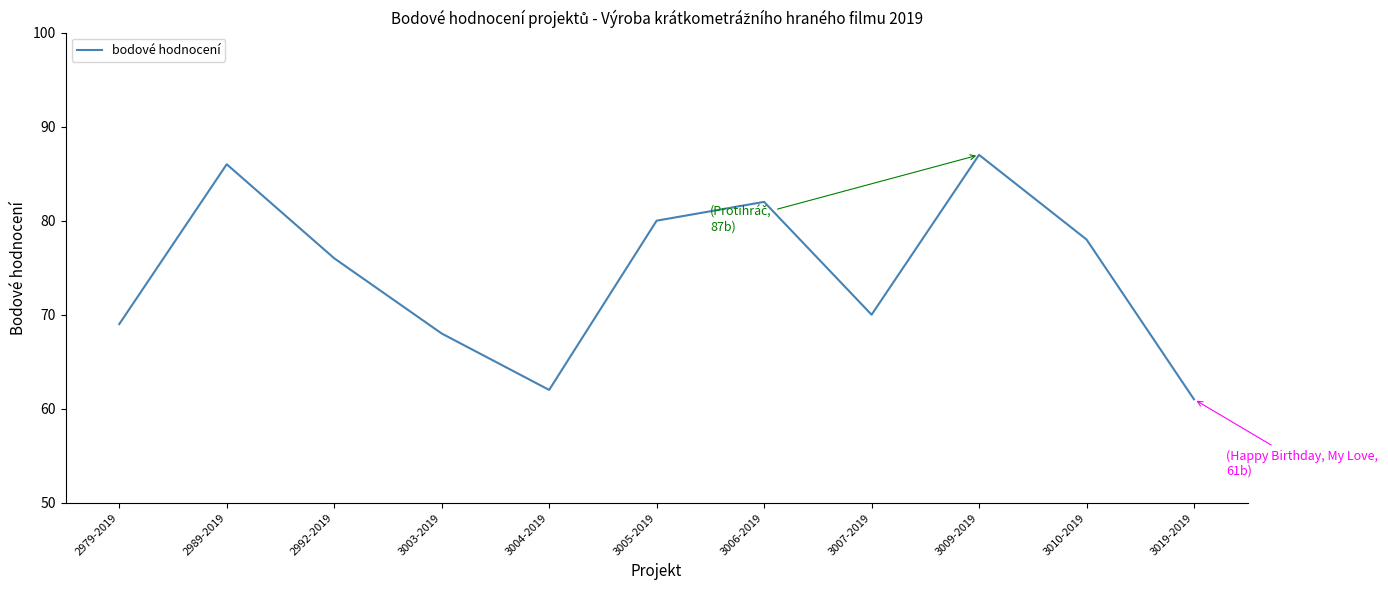

Where is the data nearest to the value 74?

2992-2019